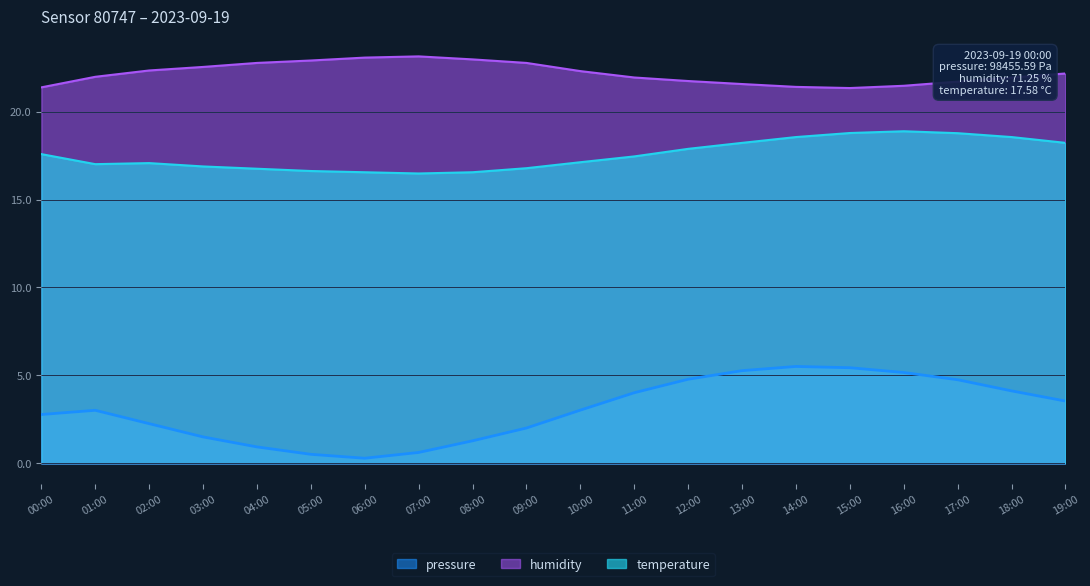

What is the difference between the second highest and minimum values in the pressure series?

5.1